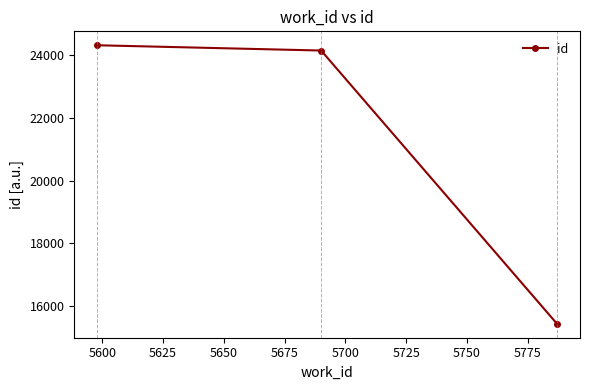

How many distinct data groups are displayed?

1